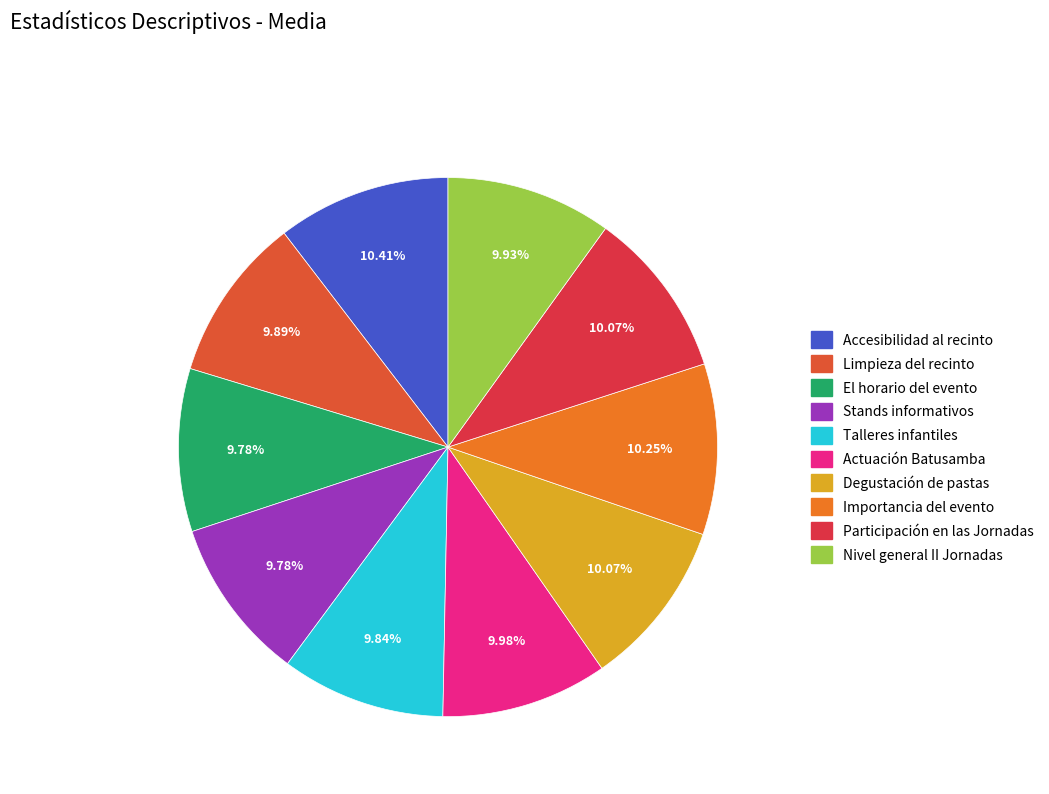

How many slices are in this pie chart?

10